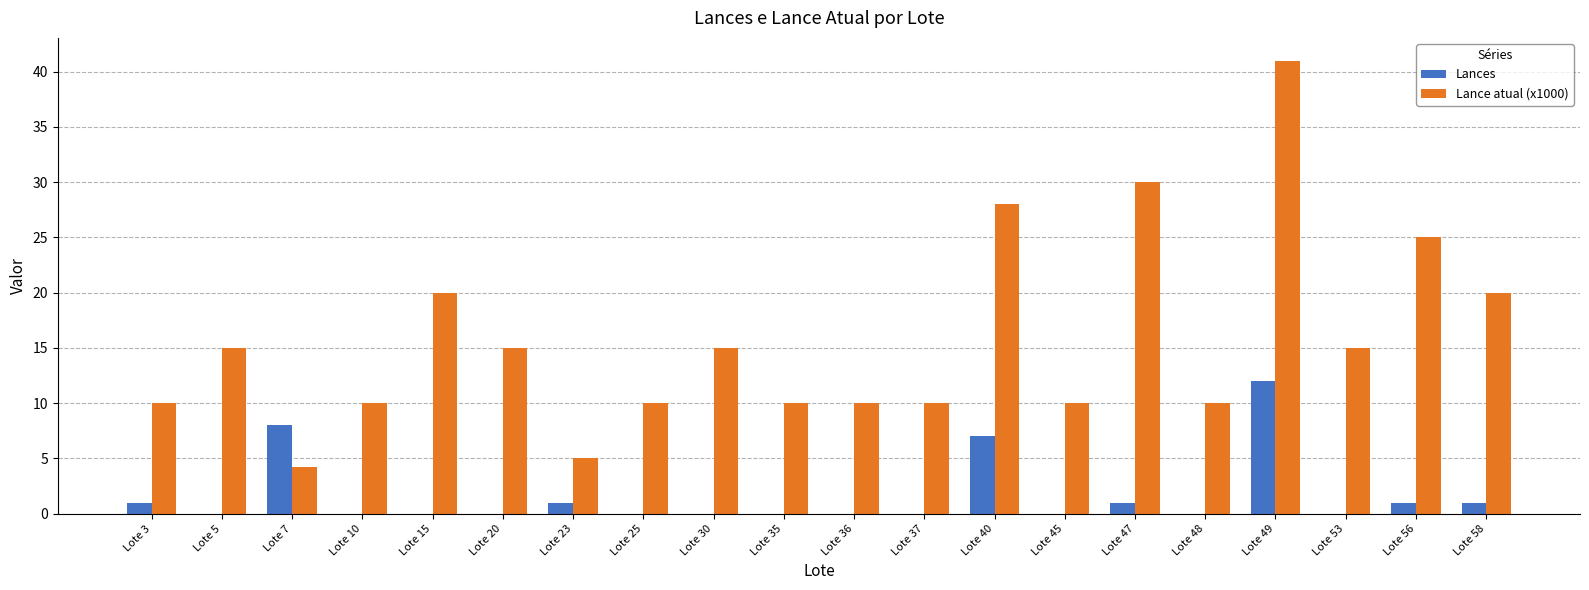

Are the bars horizontal?

No